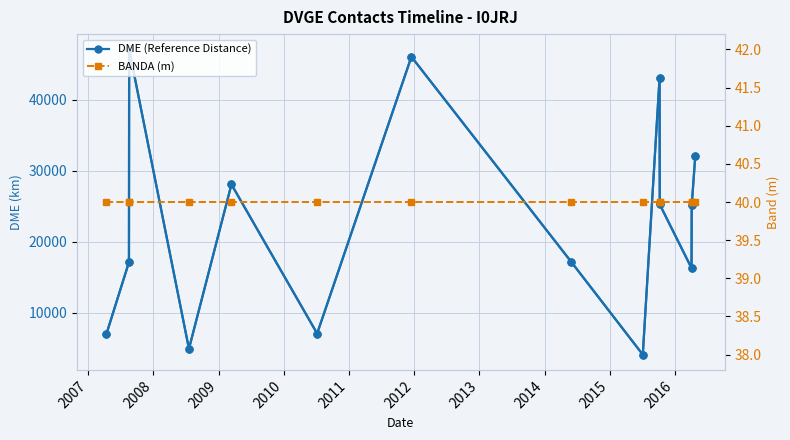

What is the difference between the DME (Reference Distance) values at 2011 and 2008?

40062